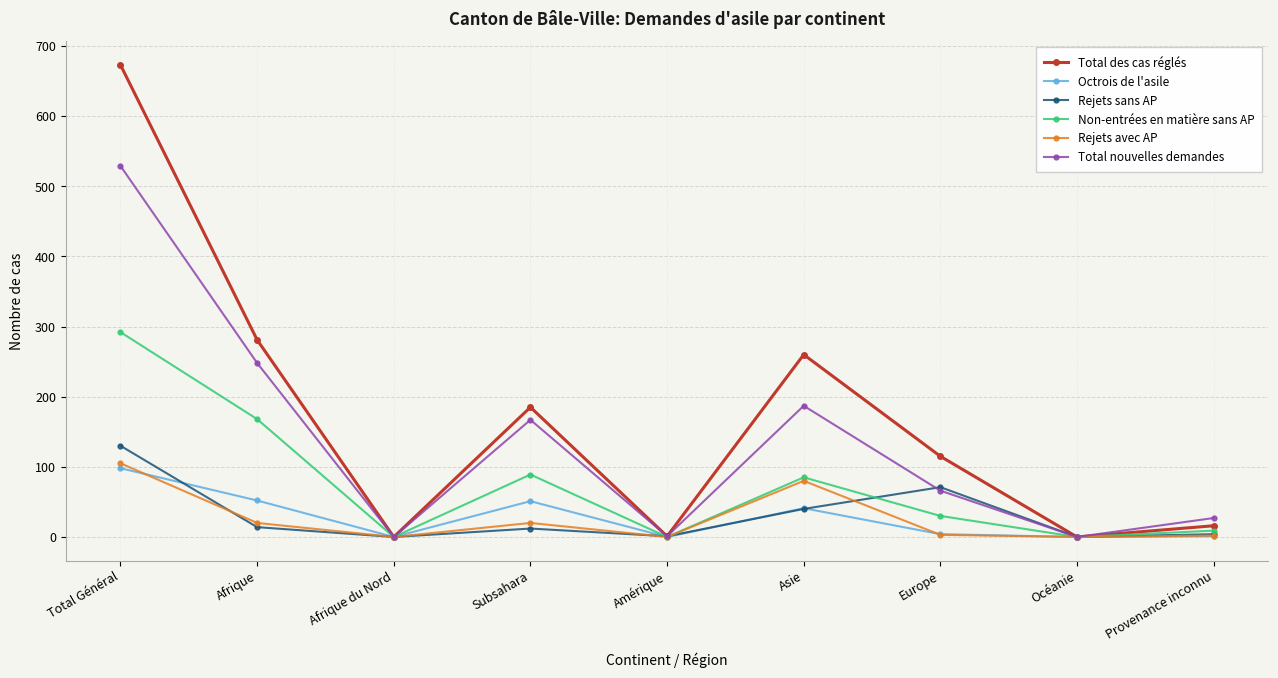

What is the label of the 4th point from the left?

Subsahara